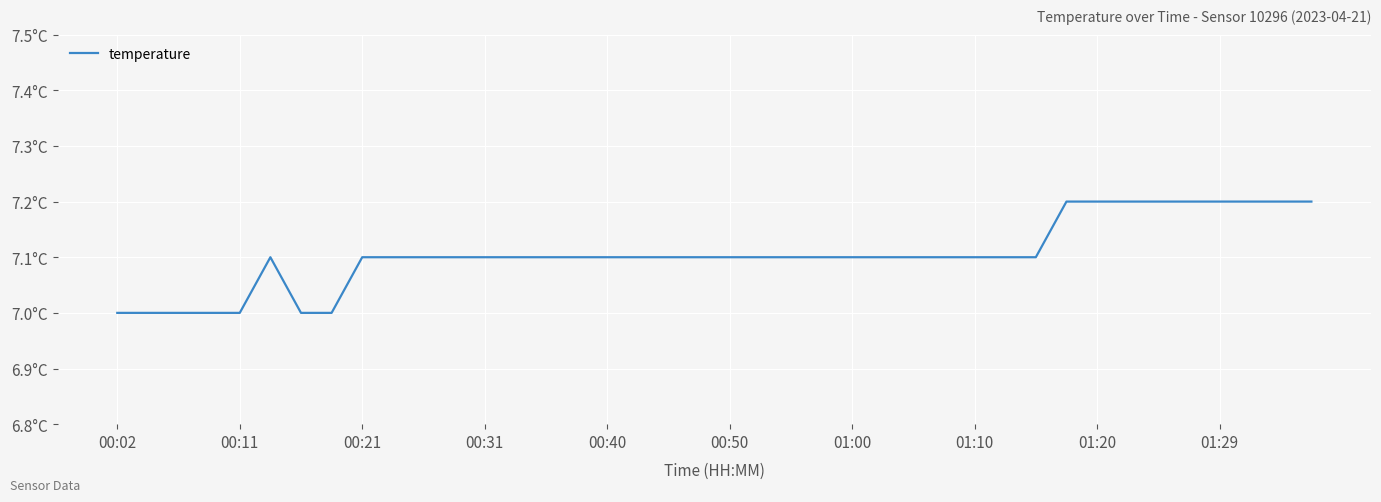

How many interior local peaks (higher than both neighbors) does the data have?

1